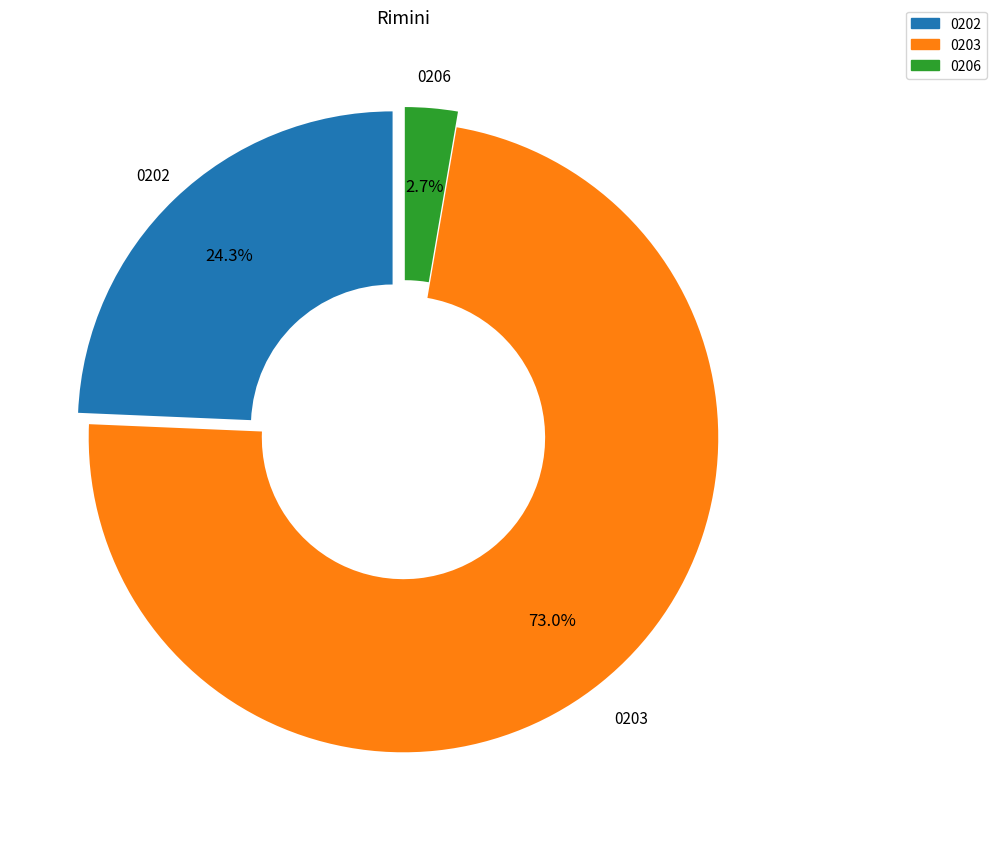

Count the number of slices in the pie.

3